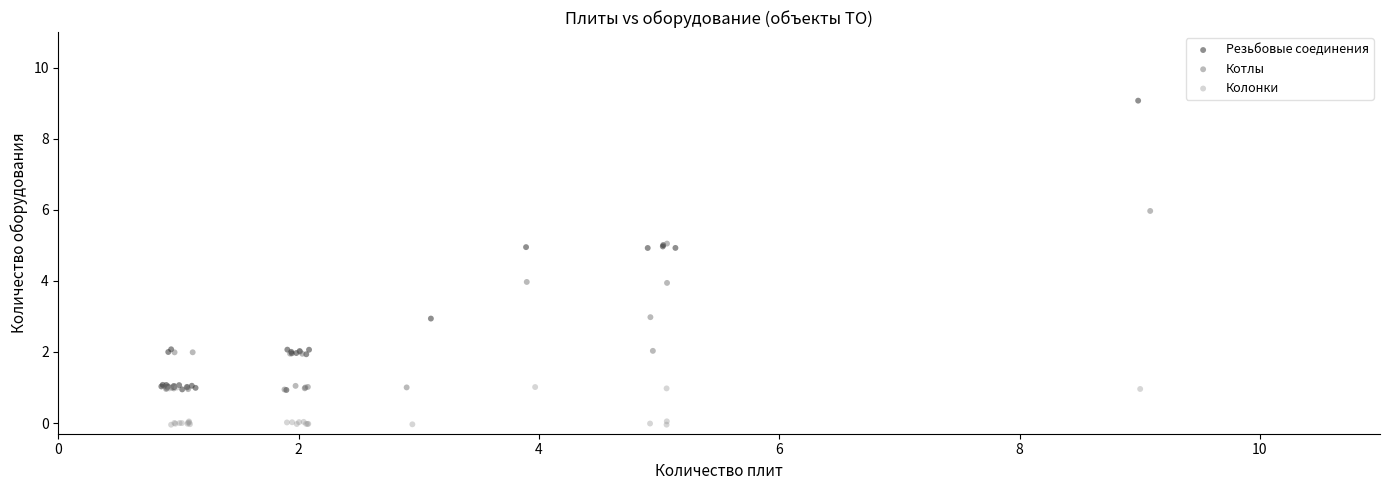

What are all the series names shown in the legend?

Резьбовые соединения, Котлы, Колонки